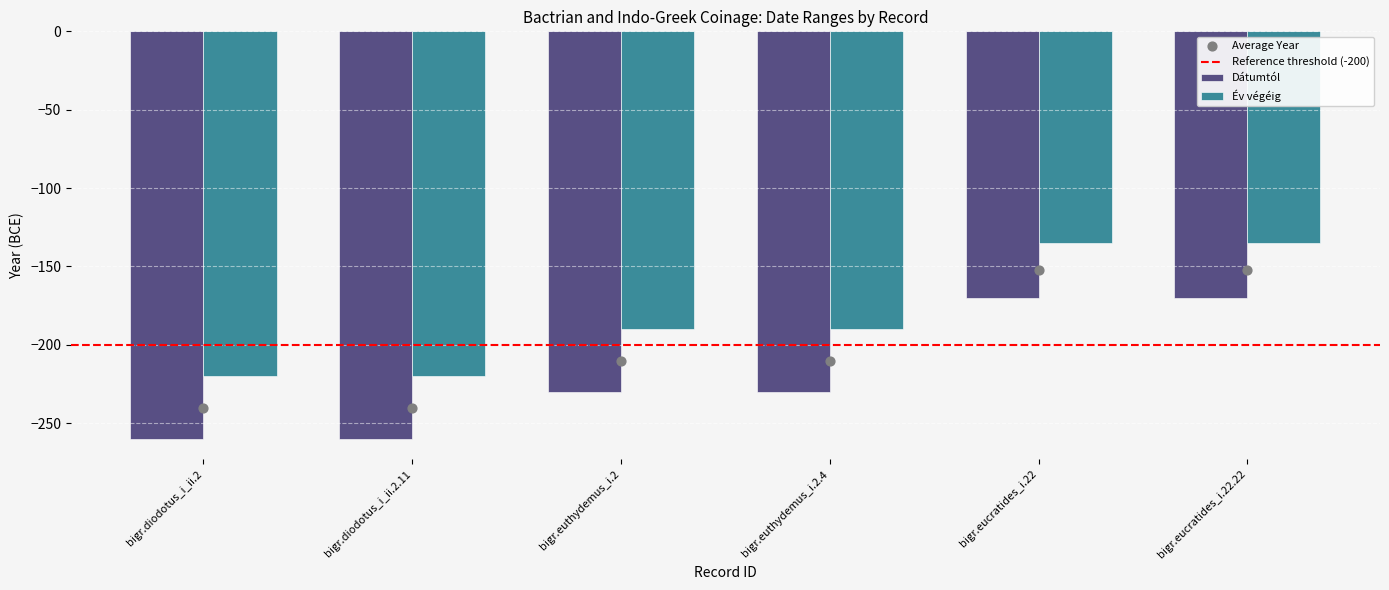

Which series has the widest spread of Y values?

Dátumtól